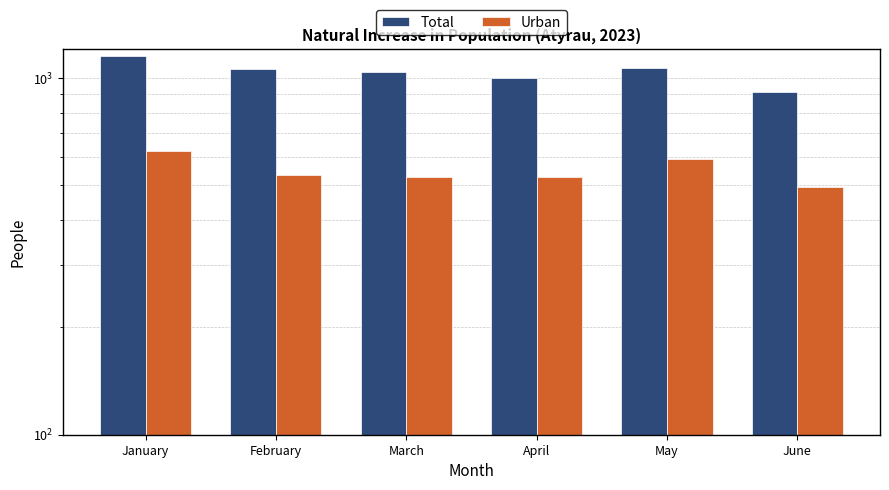

How many categories are shown in the chart?

6